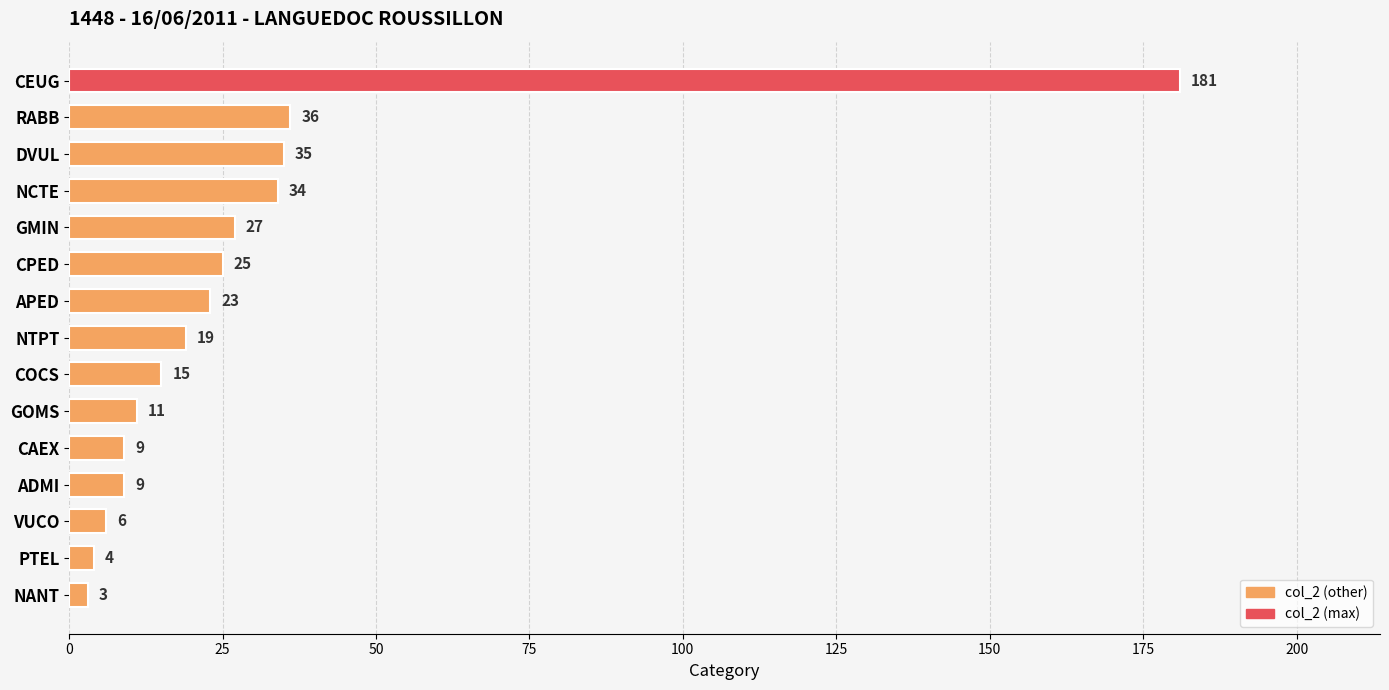

Reading bottom to top, extract all data points from this chart.

NANT=3	PTEL=4	VUCO=6	ADMI=9	CAEX=9	GOMS=11	COCS=15	NTPT=19	APED=23	CPED=25	GMIN=27	NCTE=34	DVUL=35	RABB=36	CEUG=181